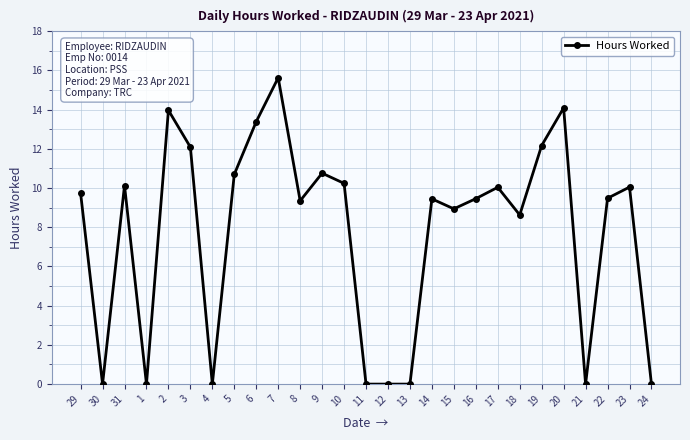

What is the average value?

7.7